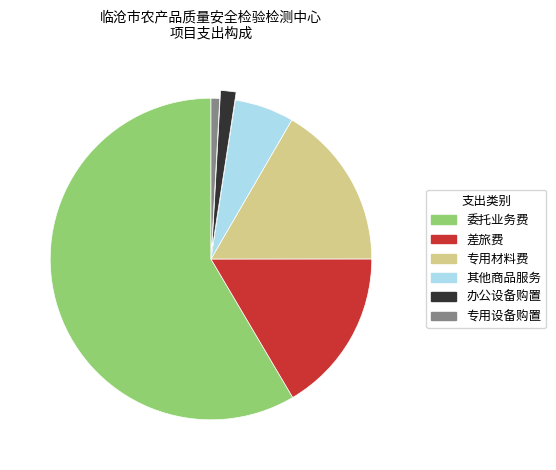

How many segments does this pie chart have?

6